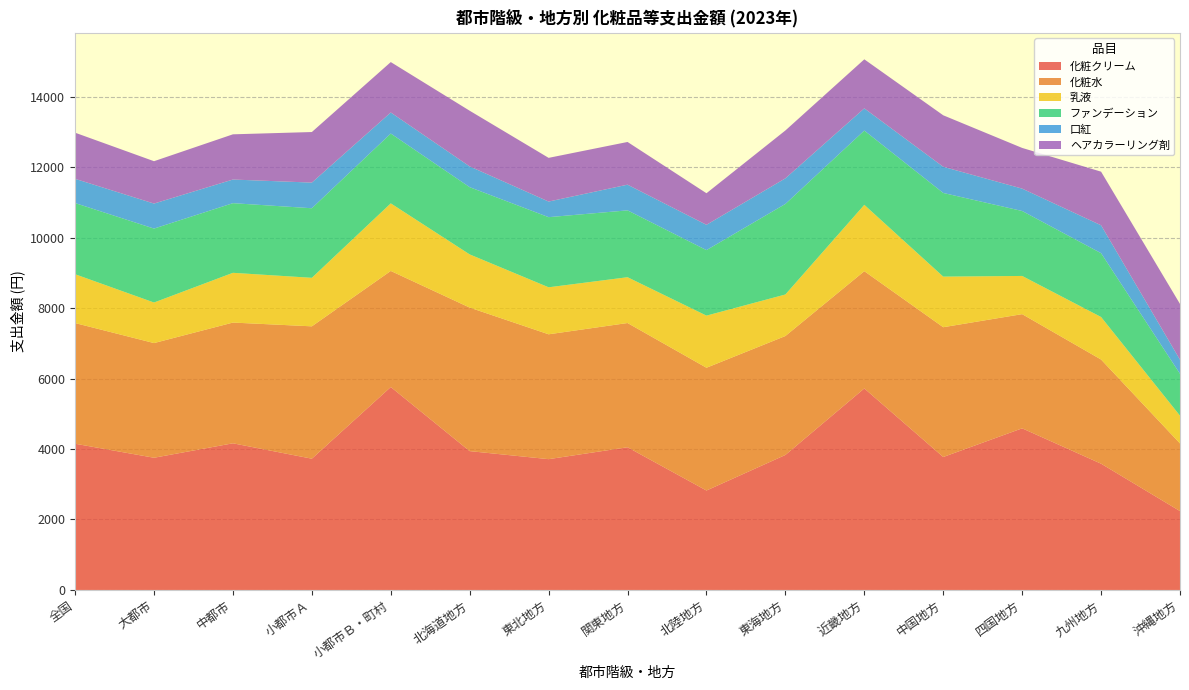

Reading right to left, extract all data points from this chart.

化粧クリーム: 沖縄地方=2238	九州地方=3583	四国地方=4587	中国地方=3773	近畿地方=5719	東海地方=3831	北陸地方=2822	関東地方=4050	東北地方=3712	北海道地方=3940	小都市Ｂ・町村=5759	小都市Ａ=3725	中都市=4162	大都市=3752	全国=4150
化粧水: 沖縄地方=1920	九州地方=2956	四国地方=3240	中国地方=3683	近畿地方=3327	東海地方=3375	北陸地方=3484	関東地方=3525	東北地方=3543	北海道地方=4073	小都市Ｂ・町村=3294	小都市Ａ=3756	中都市=3426	大都市=3254	全国=3424
乳液: 沖縄地方=787	九州地方=1207	四国地方=1084	中国地方=1436	近畿地方=1883	東海地方=1179	北陸地方=1479	関東地方=1300	東北地方=1334	北海道地方=1509	小都市Ｂ・町村=1918	小都市Ａ=1377	中都市=1412	大都市=1151	全国=1386
ファンデーション: 沖縄地方=1189	九州地方=1811	四国地方=1843	中国地方=2374	近畿地方=2107	東海地方=2569	北陸地方=1859	関東地方=1897	東北地方=1990	北海道地方=1908	小都市Ｂ・町村=1981	小都市Ａ=1974	中都市=1976	大都市=2098	全国=2019
口紅: 沖縄地方=400	九州地方=792	四国地方=635	中国地方=743	近畿地方=631	東海地方=727	北陸地方=718	関東地方=729	東北地方=443	北海道地方=589	小都市Ｂ・町村=598	小都市Ａ=728	中都市=671	大都市=710	全国=688
ヘアカラーリング剤: 沖縄地方=1582	九州地方=1521	四国地方=1155	中国地方=1461	近畿地方=1391	東海地方=1358	北陸地方=896	関東地方=1212	東北地方=1240	北海道地方=1580	小都市Ｂ・町村=1430	小都市Ａ=1435	中都市=1283	大都市=1202	全国=1309